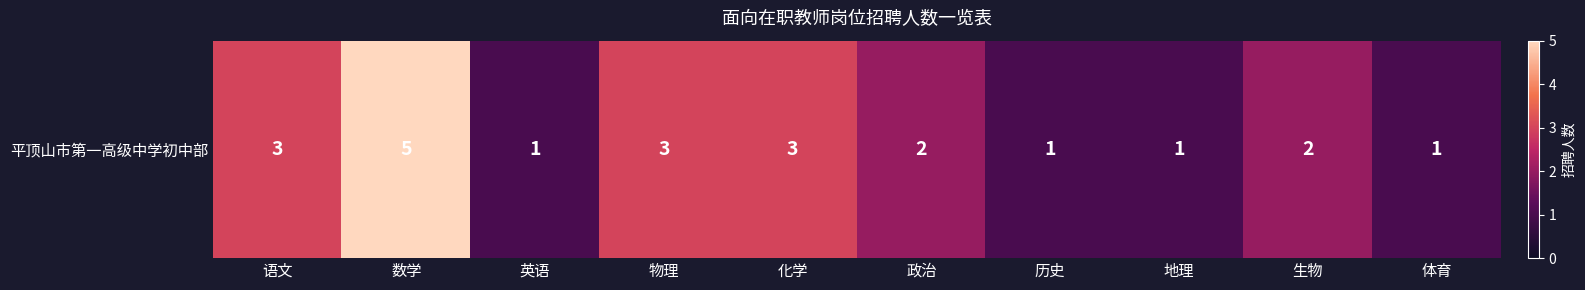

Is it true that the value at 化学 is 2?

False